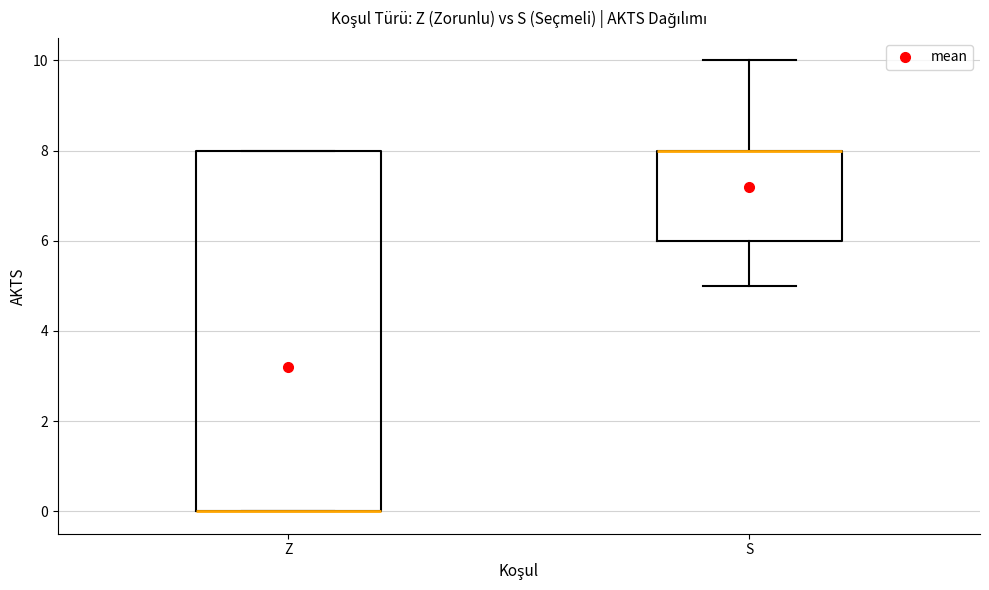

Reading left to right, read every box against the y-axis: the position of its median line, the range the box covers, and the ends of its whiskers. The values are not printed on the chart, so give them approximately, as read against the axis.

Z: median 0 (drawn on the box's lower edge), box 0 to 8, whiskers 0 to 8
S: median 8 (drawn on the box's upper edge), box 6 to 8, whiskers 5 to 10